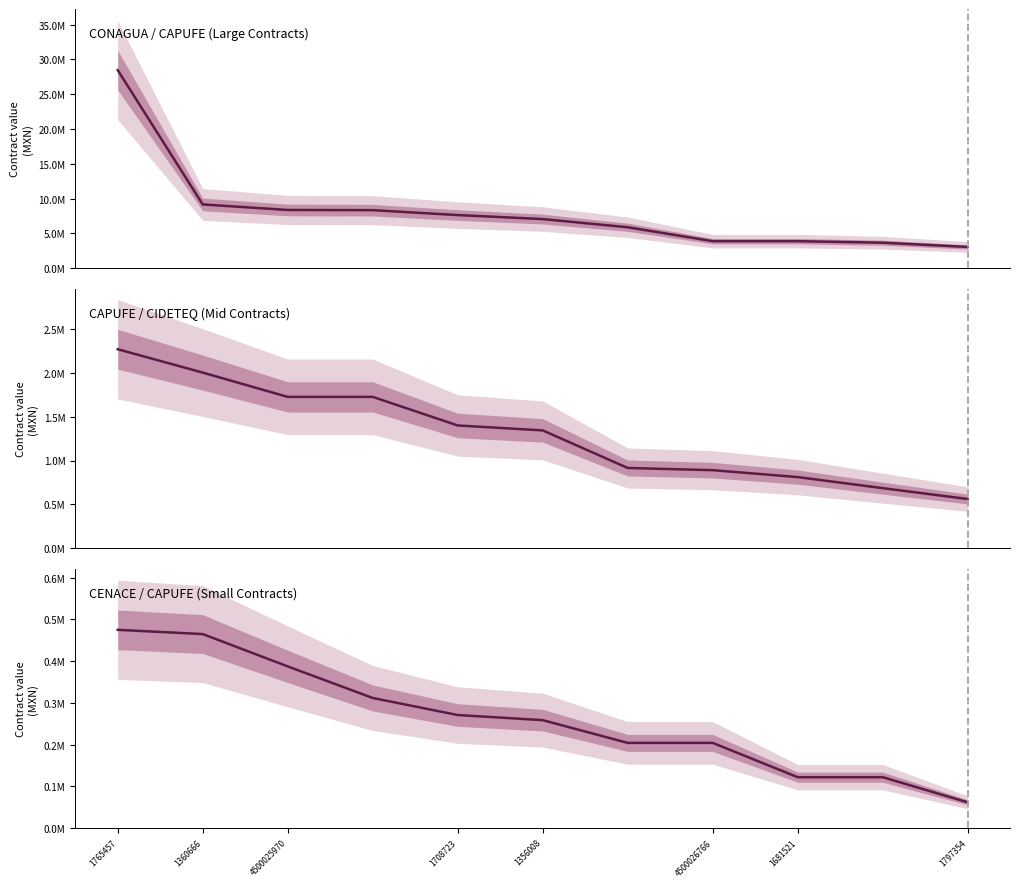

Rank the series at 4500025970 from highest to lowest value.

CONAGUA / CAPUFE (Large Contracts), CAPUFE / CIDETEQ (Mid Contracts), CENACE / CAPUFE (Small Contracts)